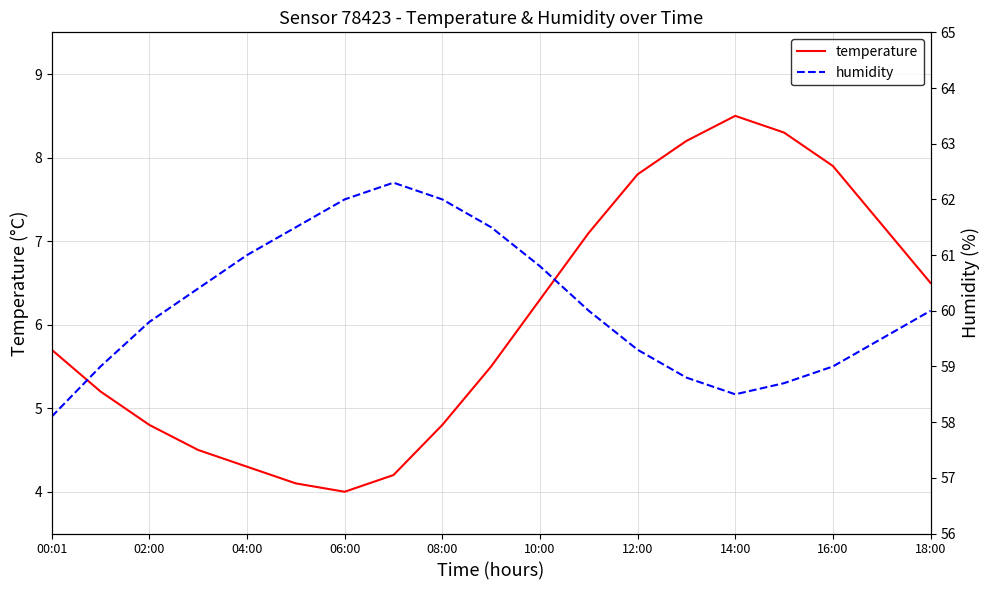

What is the greatest value displayed?

62.3